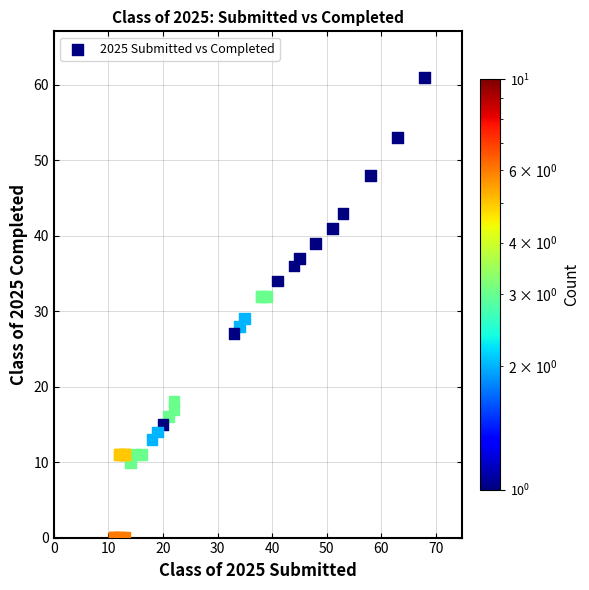

What Y value in the scatter plot is closest to 30?

29